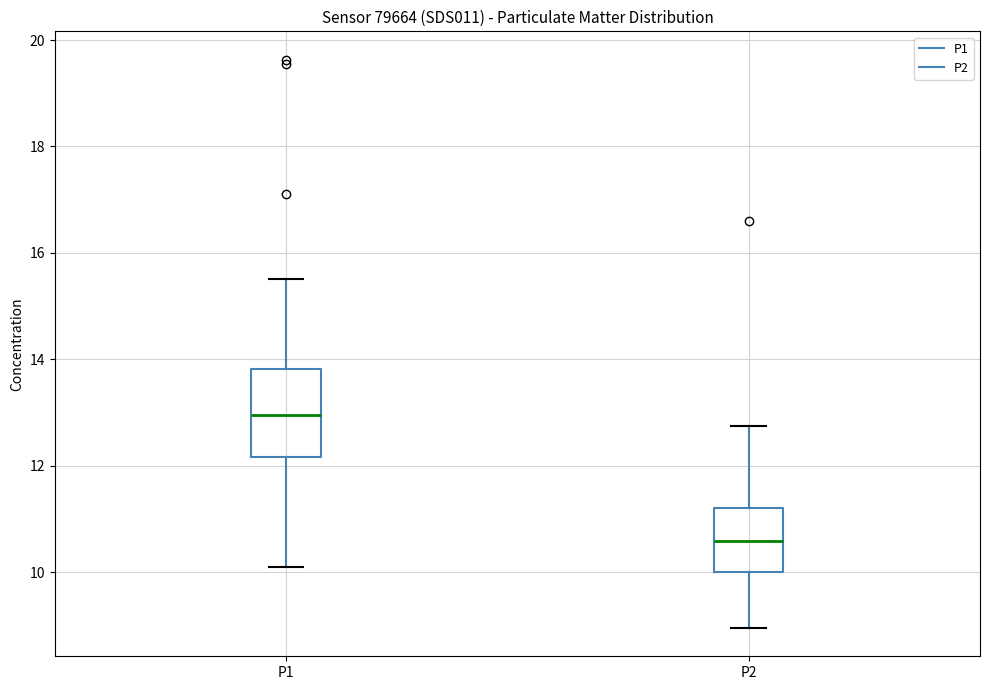

Which box's median line is the highest?

P1